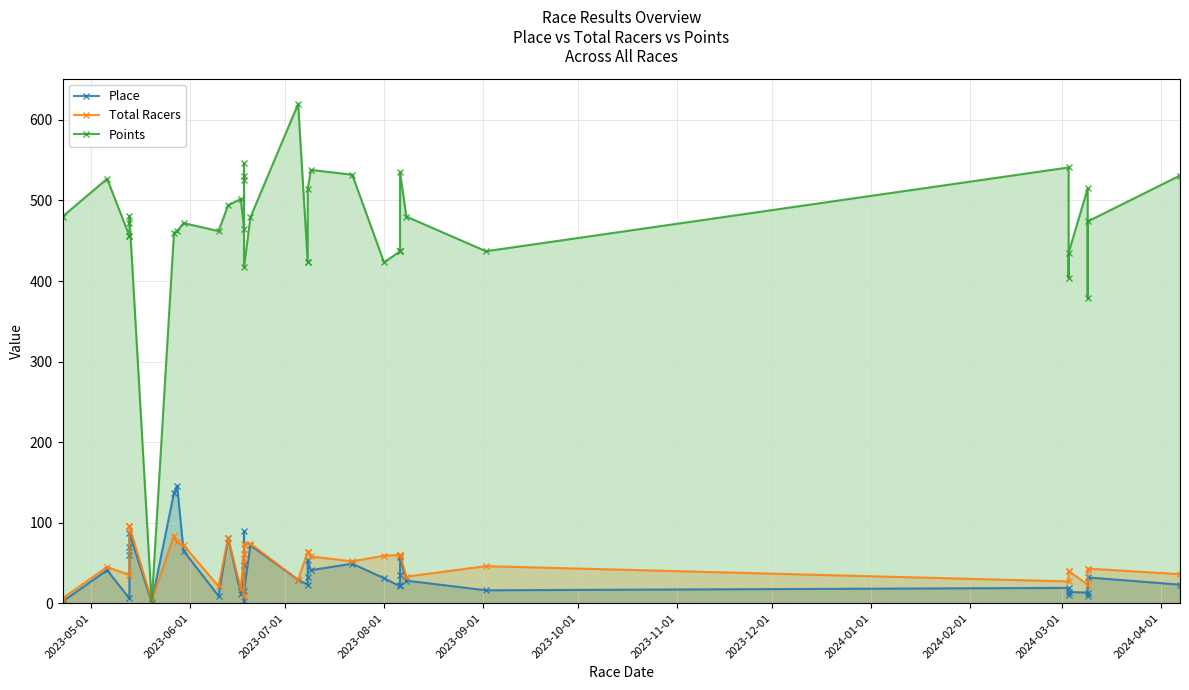

True or false: Place and Total Racers cross at least once.

True